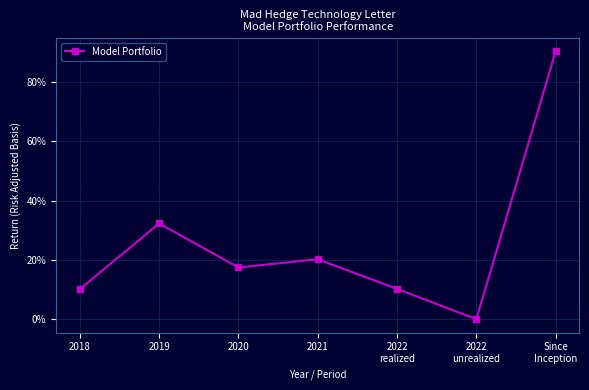

Rank the categories by value from lowest to highest.

2022
unrealized, 2018, 2022
realized, 2020, 2021, 2019, Since
Inception